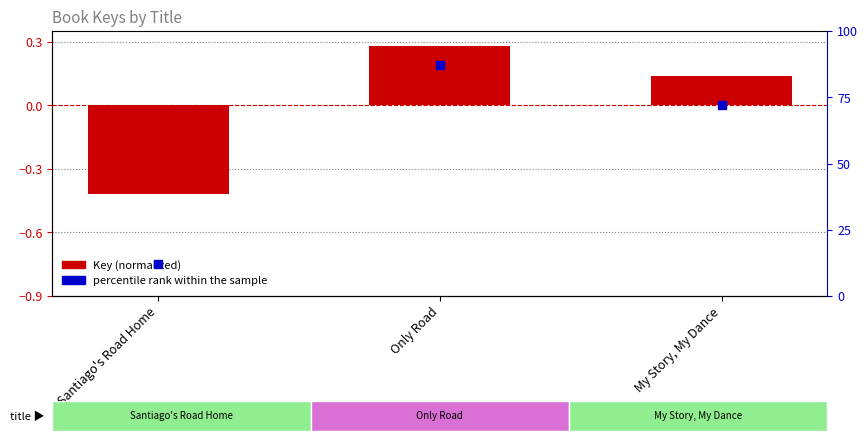

Is the value of percentile rank within the sample at Santiago's Road Home greater than the value of Key (normalized) at My Story, My Dance?

Yes